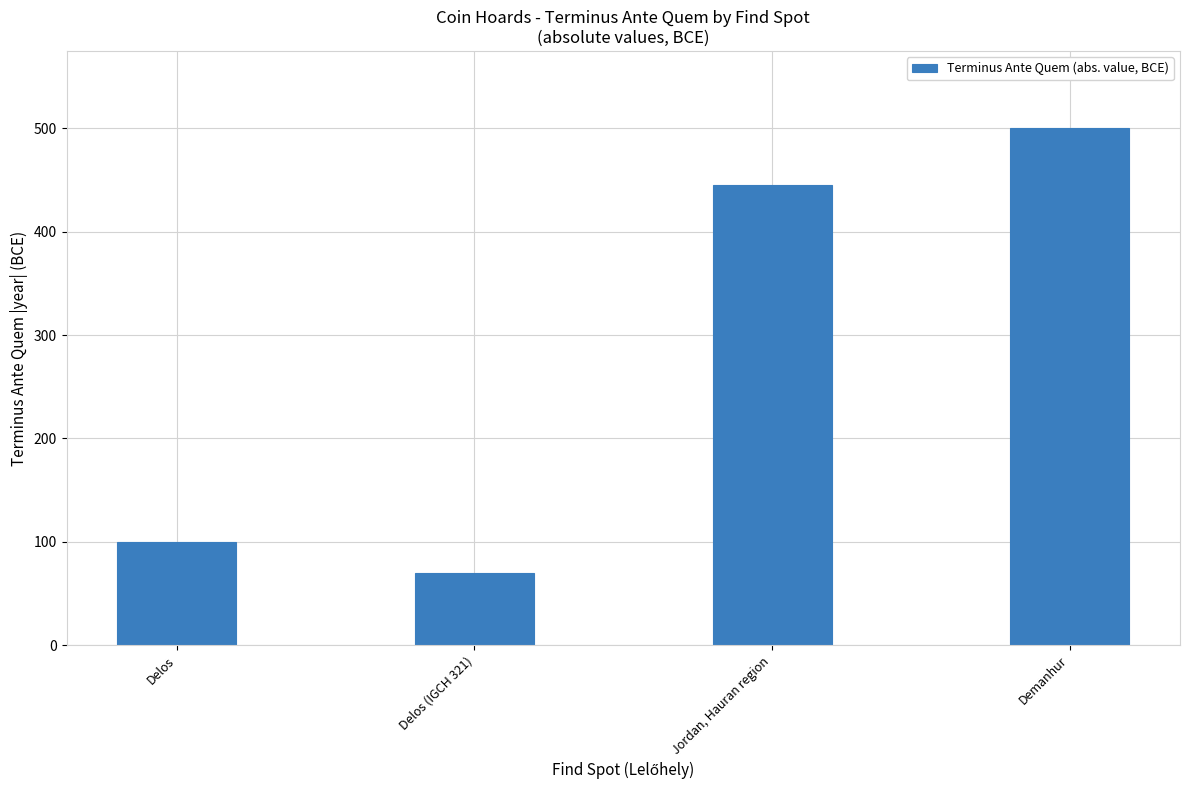

Which has a higher value, Jordan, Hauran region or Demanhur?

Demanhur